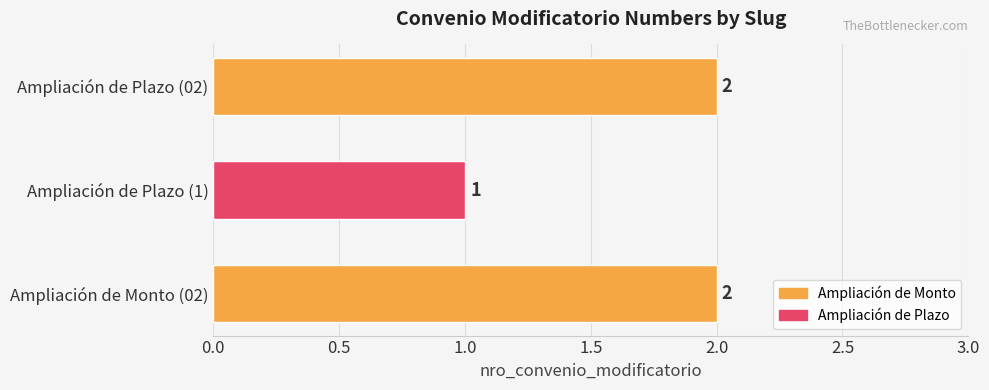

The chart shows a value of 1 at Ampliación de Plazo (1). True or false?

True